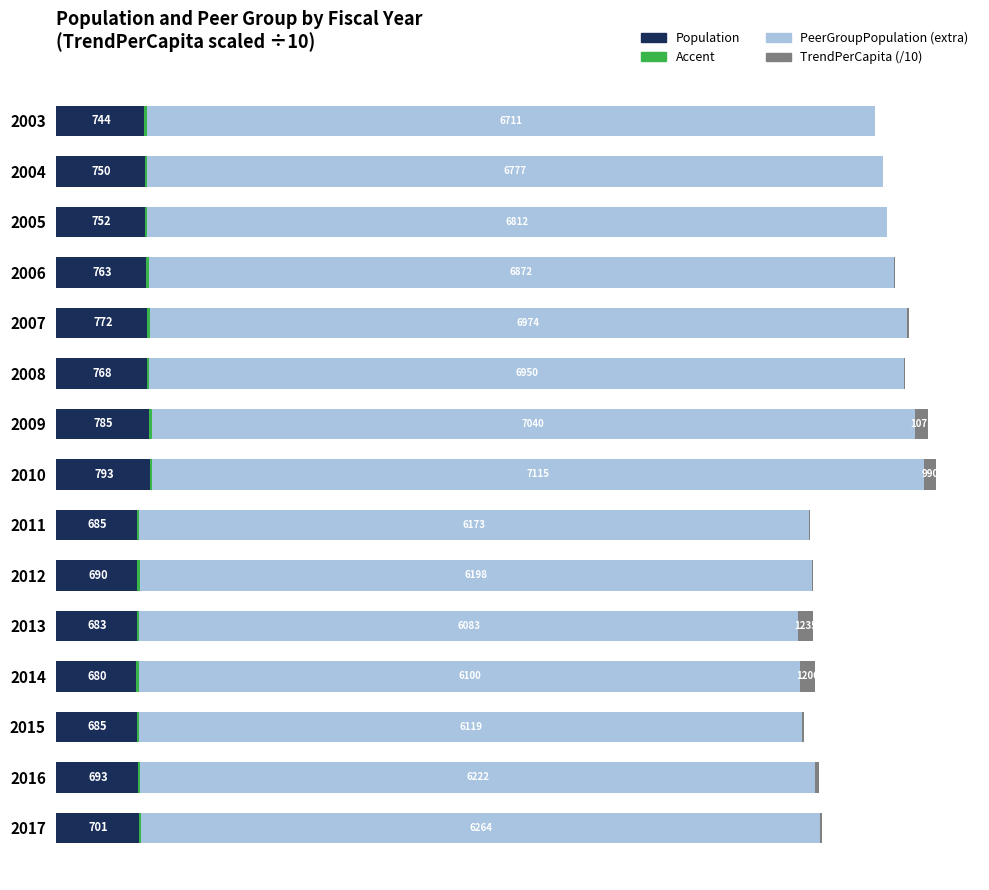

How many series are shown in this chart?

4